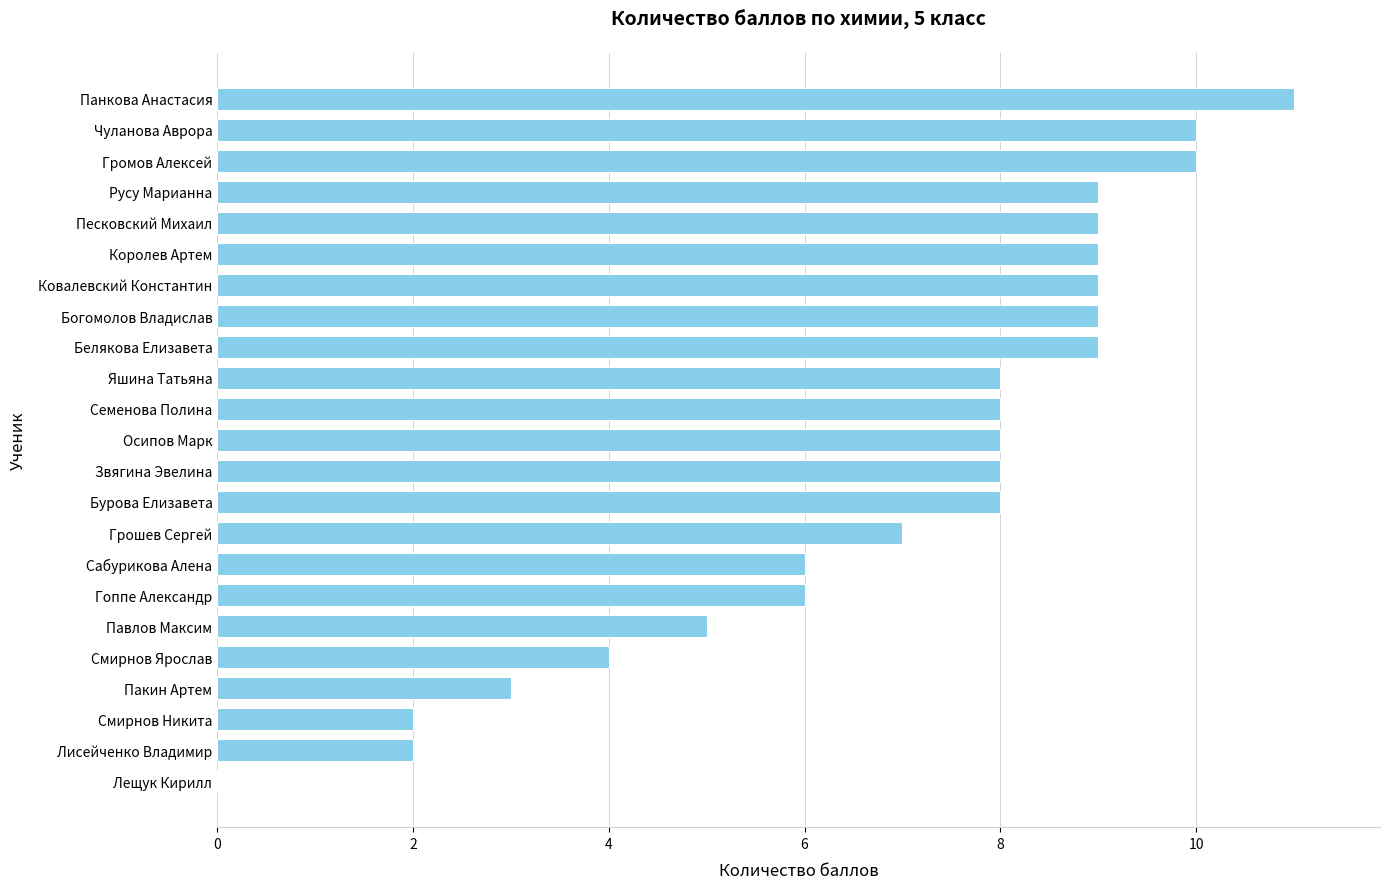

How many categories are shown in the chart?

23